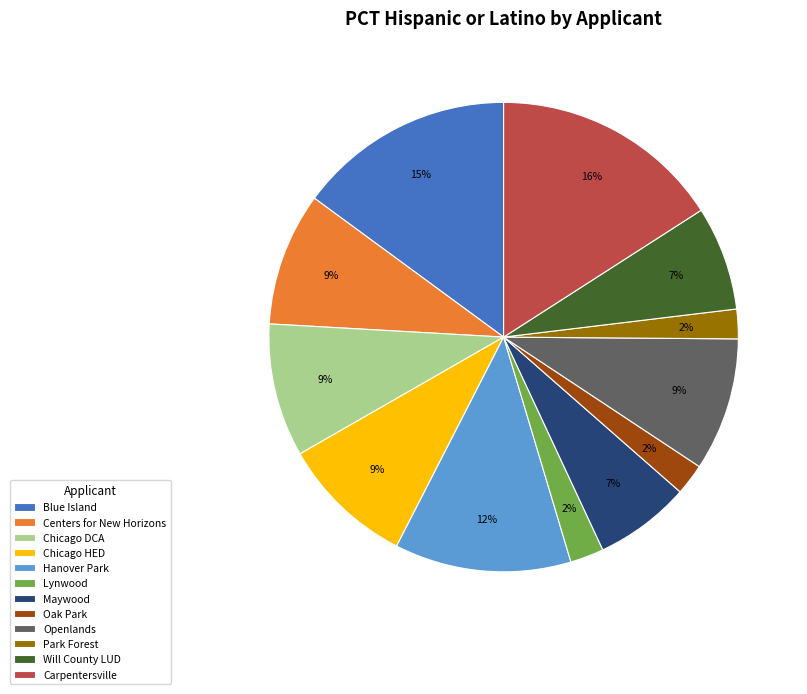

To the nearest percent, what is the difference between the largest and smallest slice percentages?

14%